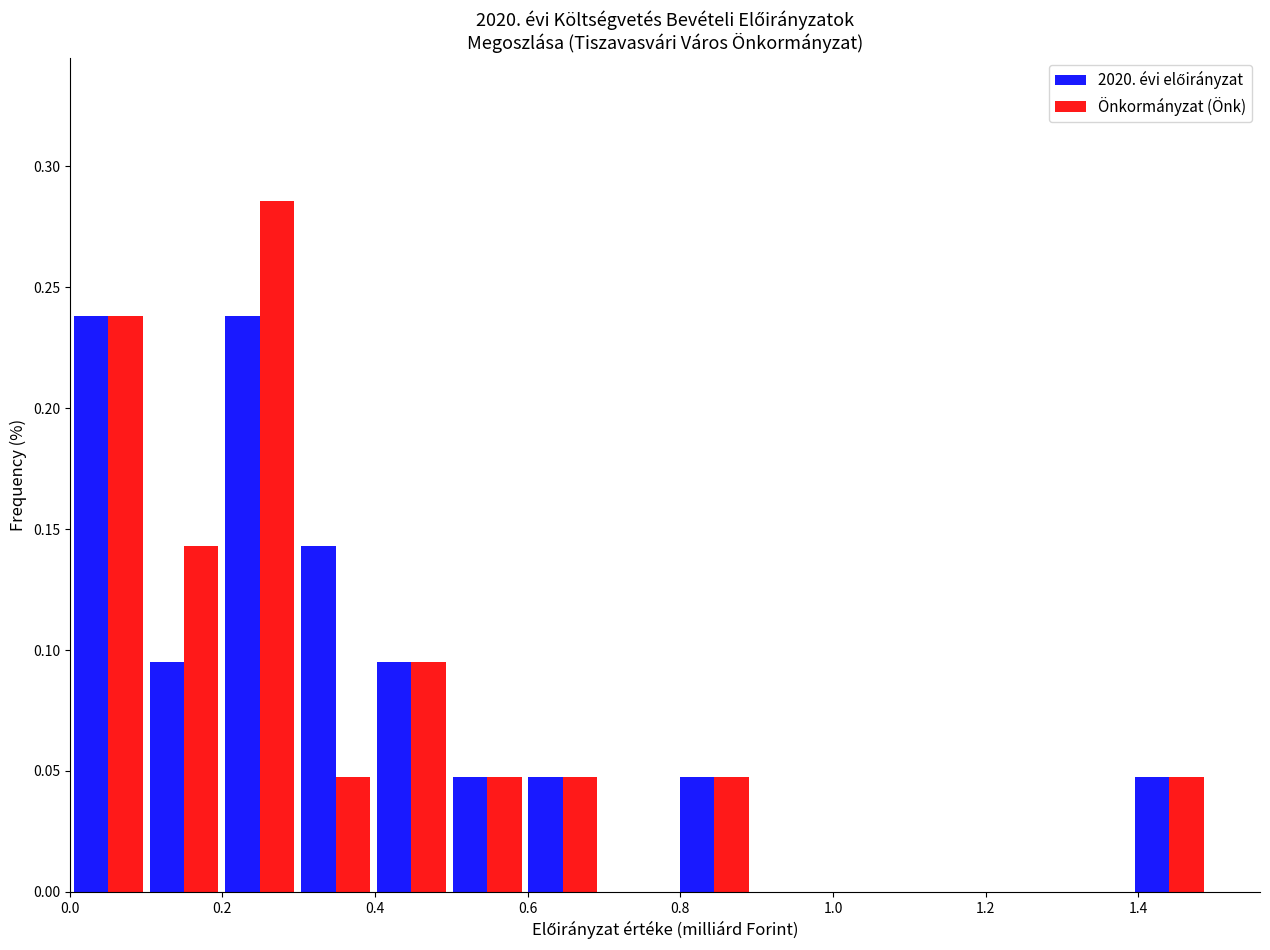

In the Önkormányzat (Önk) series, which range on the x-axis has the tallest bar?

0.20 to 0.30